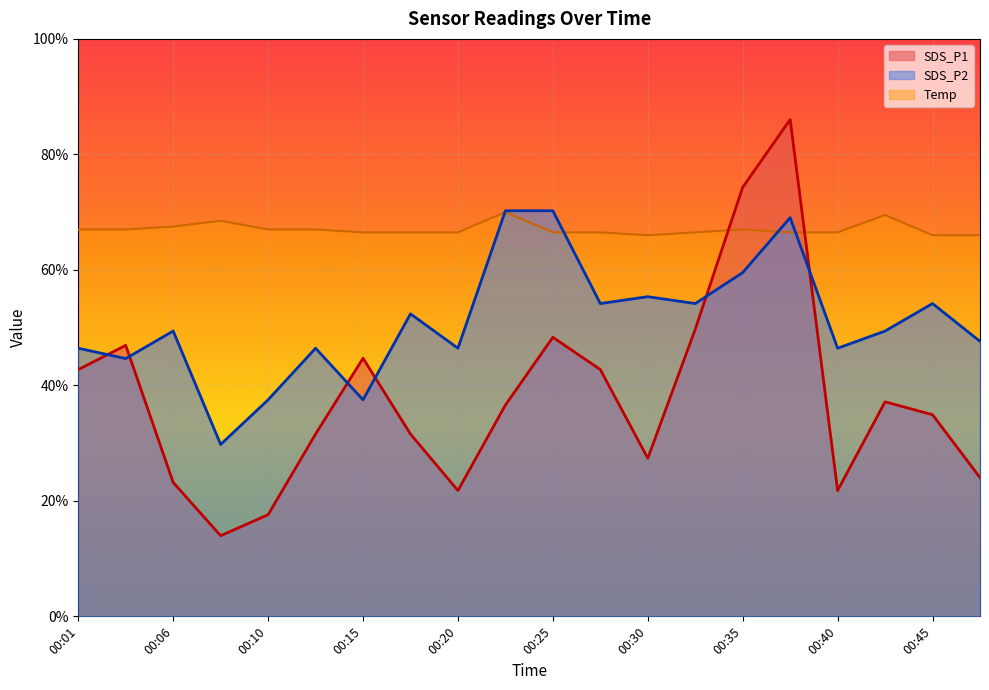

Between which two adjacent categories do SDS_P1 and Temp first intersect?

00:32 and 00:35